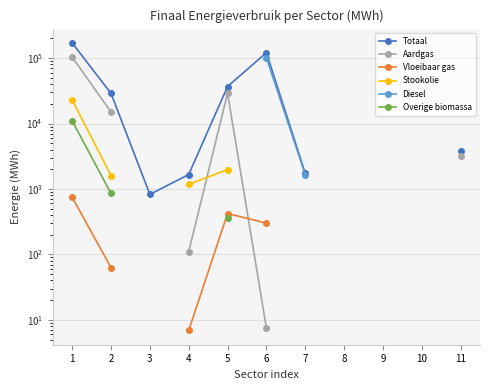

True or false: Diesel and Vloeibaar gas cross at least once.

False